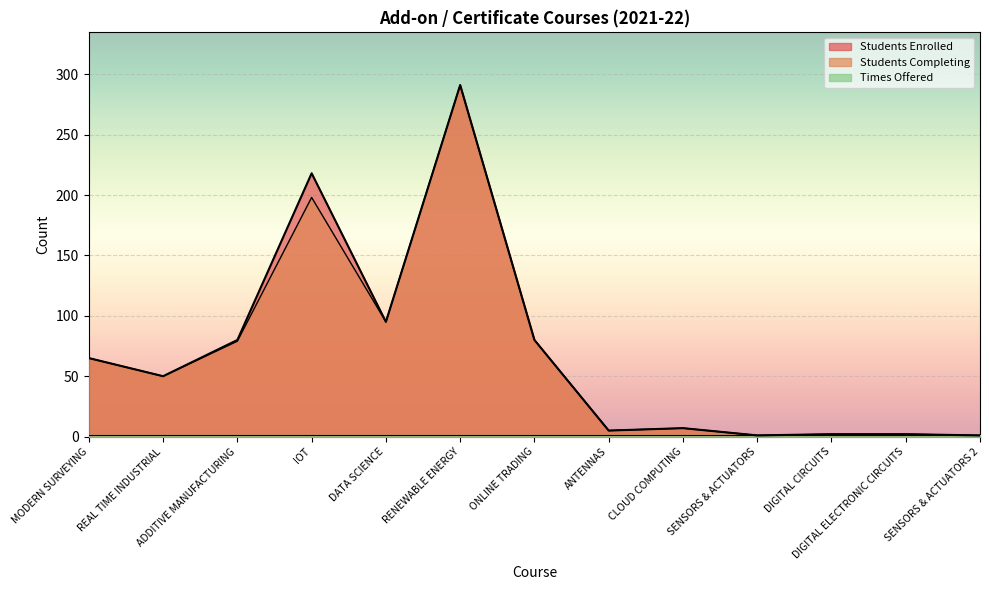

The value of Students Enrolled at ONLINE TRADING is 80. True or false?

True